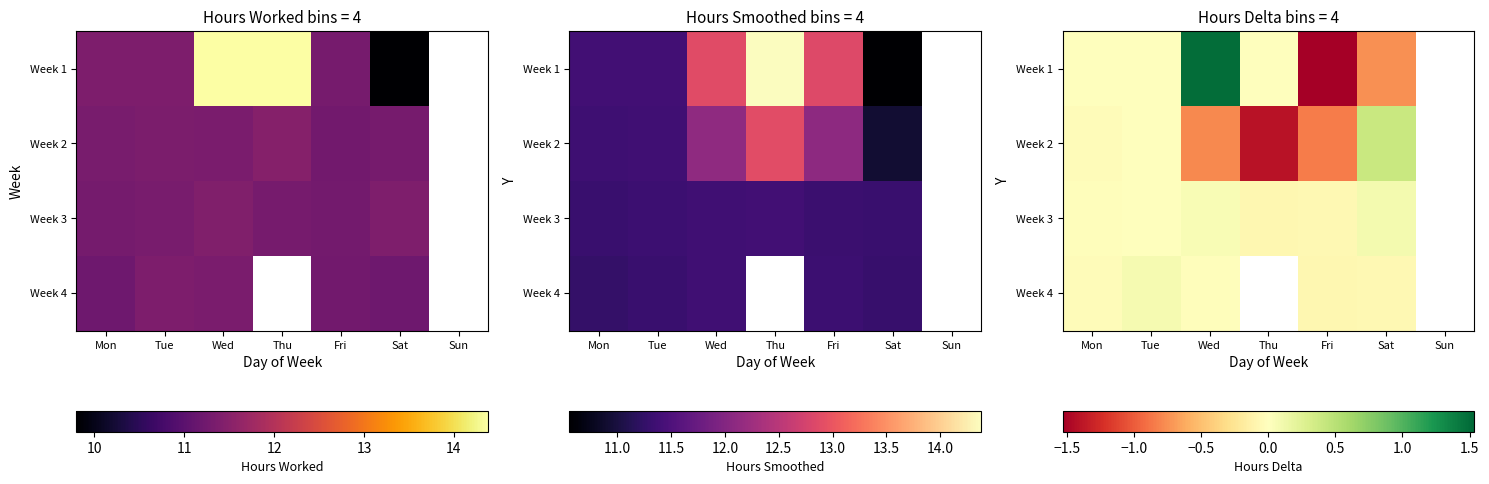

At which category is the sum across all series the highest?

Wed